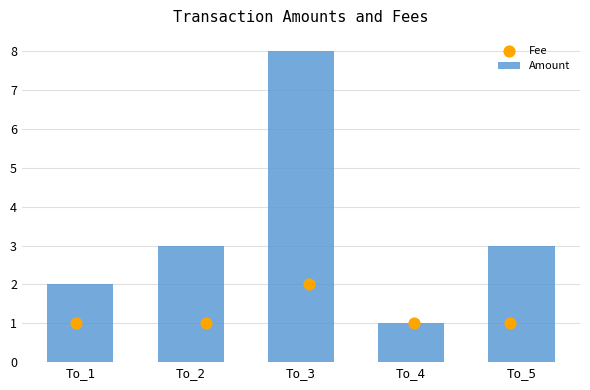

Which series reaches the maximum Y coordinate?

Amount